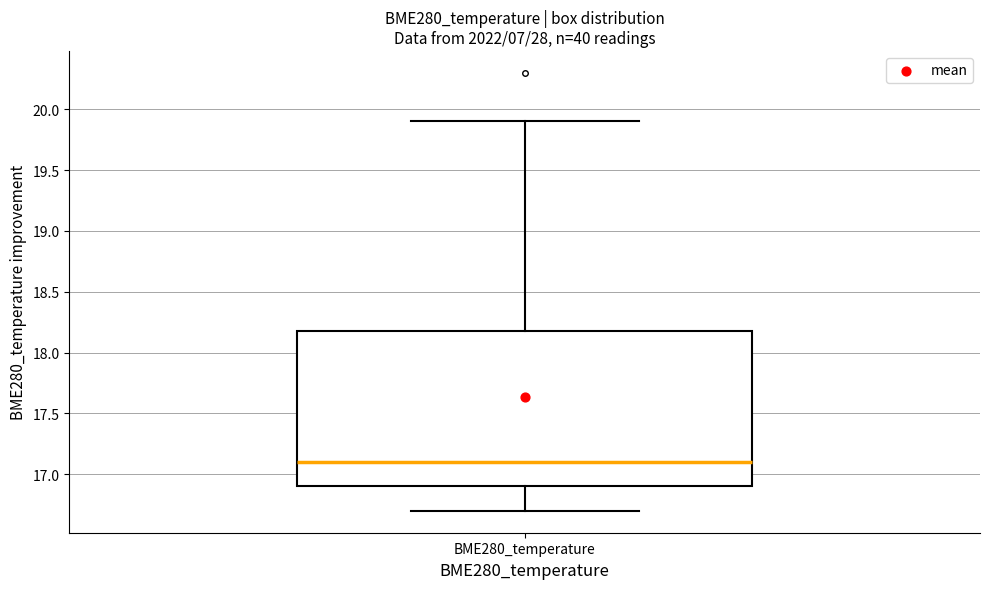

Transcribe this box plot: give where the median line is, the range the box spans, and where the two whiskers end, as read against the y-axis. The values are not printed on the chart, so give them approximately, as read against the axis.

median 17.1, box 16.9 to 18.2, whiskers 16.7 to 19.9